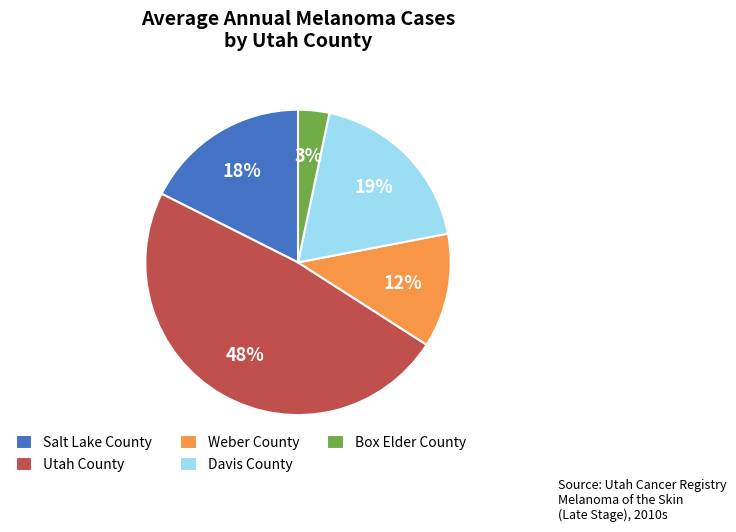

Rank the categories by value from highest to lowest.

Utah County, Davis County, Salt Lake County, Weber County, Box Elder County